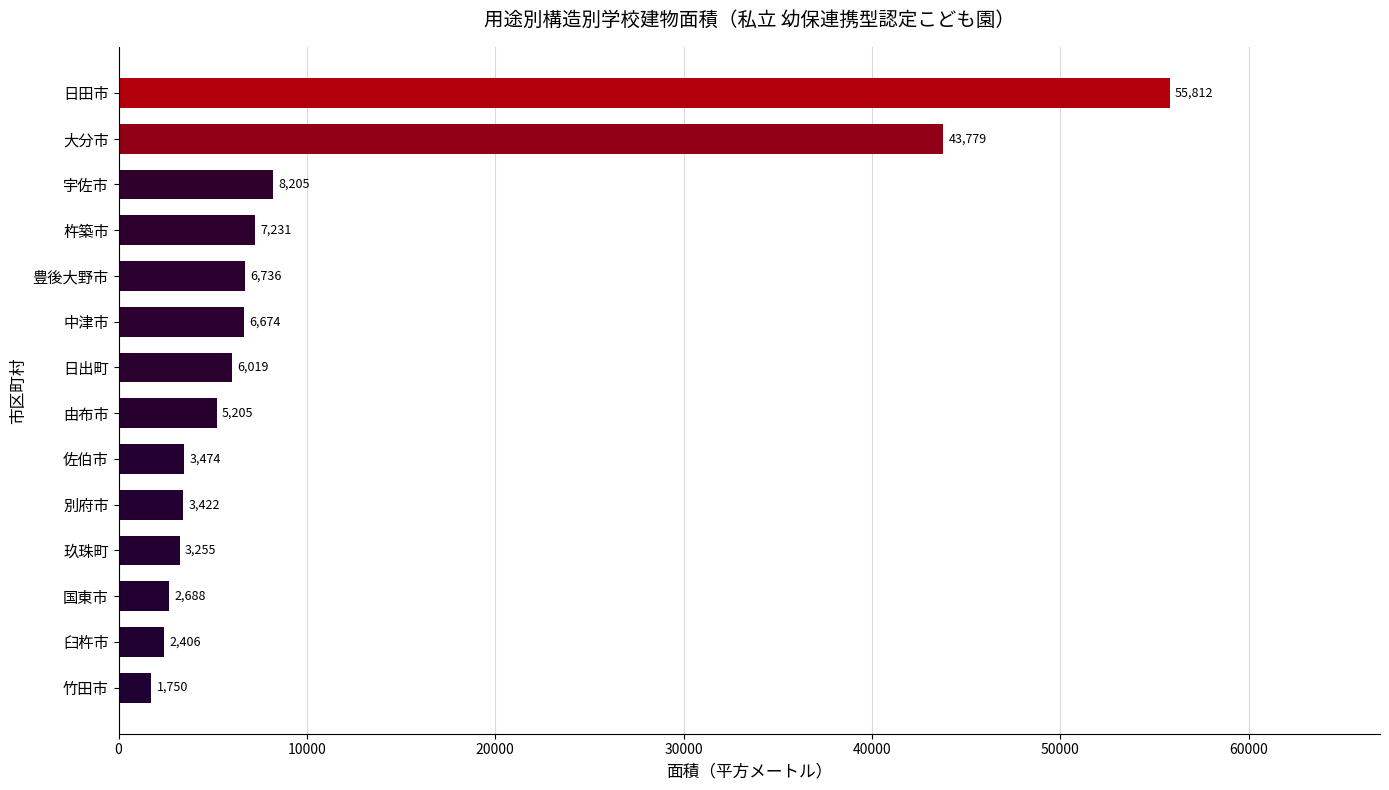

Are the bars grouped side by side (vs. stacked)?

No